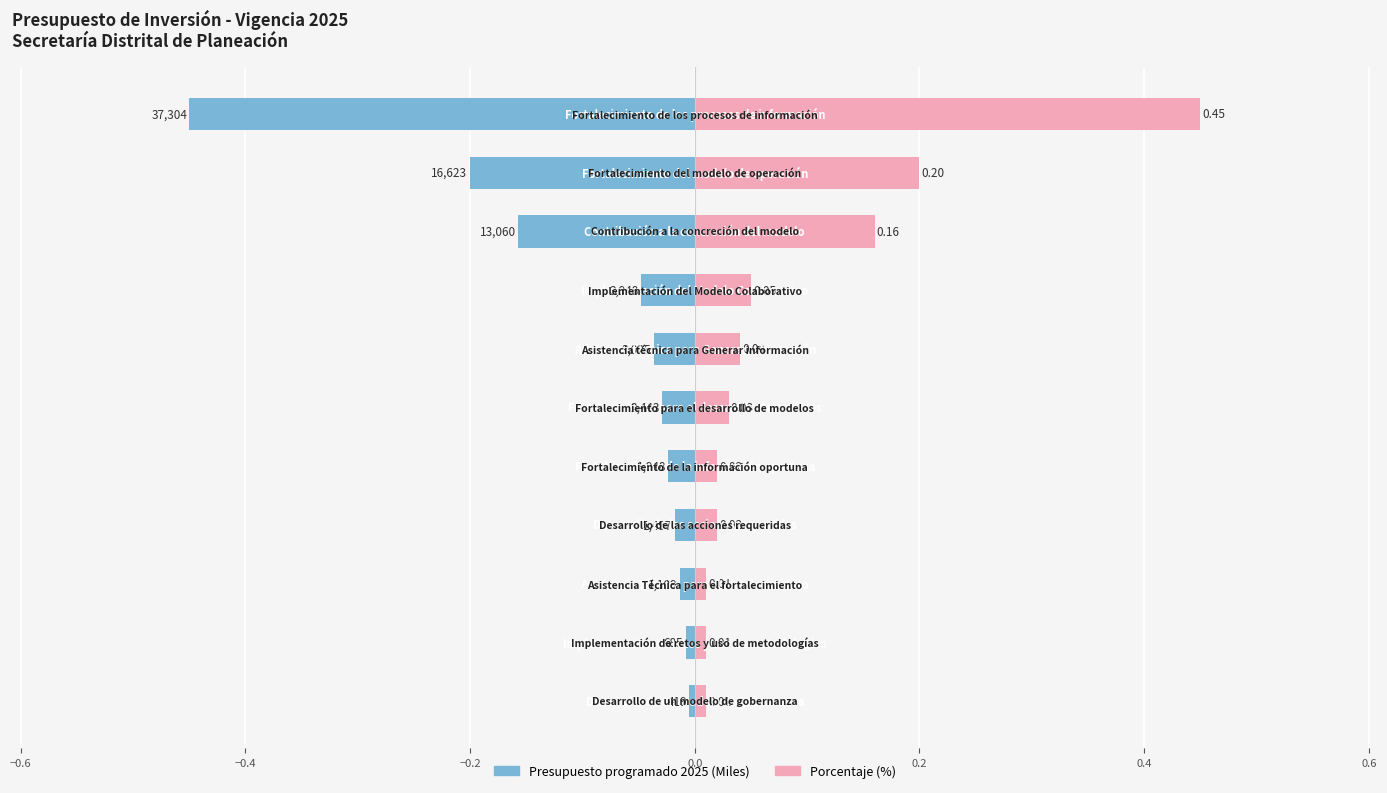

The Presupuesto programado 2025 (norm.) series shows -0.0 at −0.6. True or false?

True